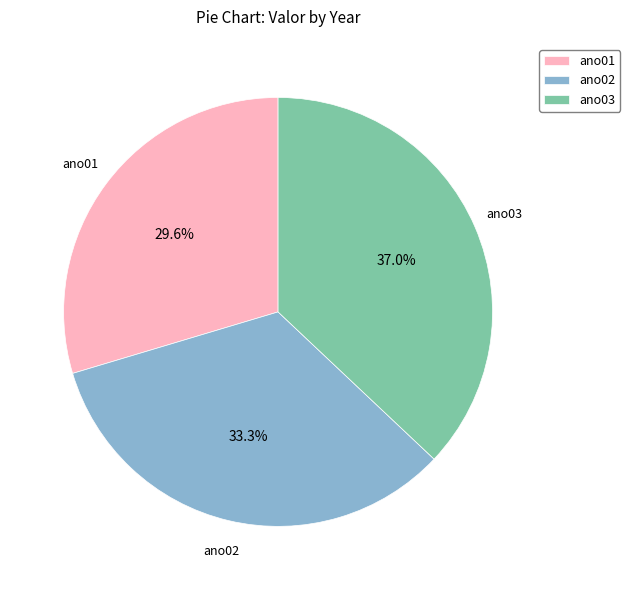

What is the smallest slice in the pie chart?

ano01